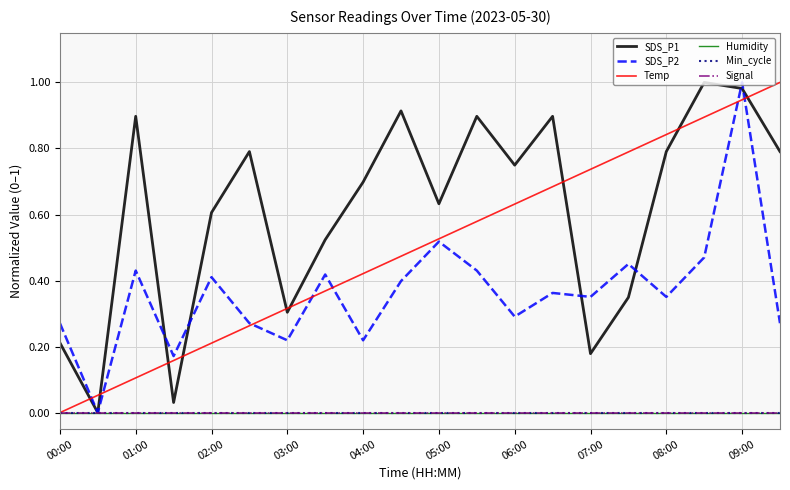

Is this an area chart (filled region under the line)?

No